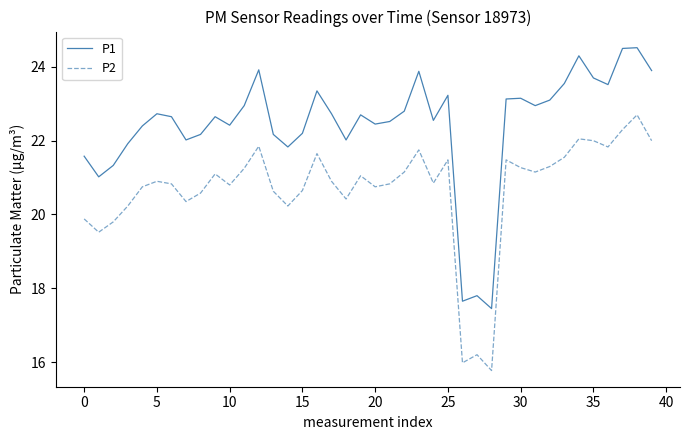

True or false: P1 and P2 intersect in this chart.

False